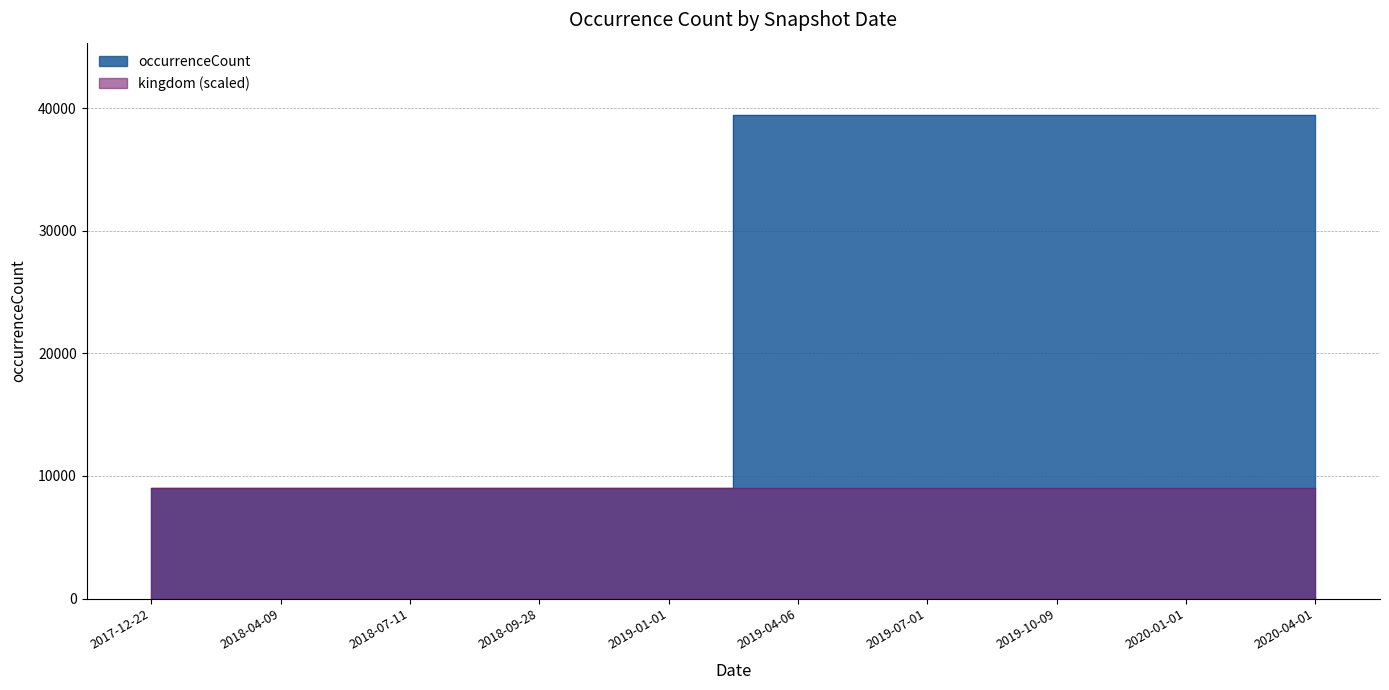

What is the smallest value displayed?

9034